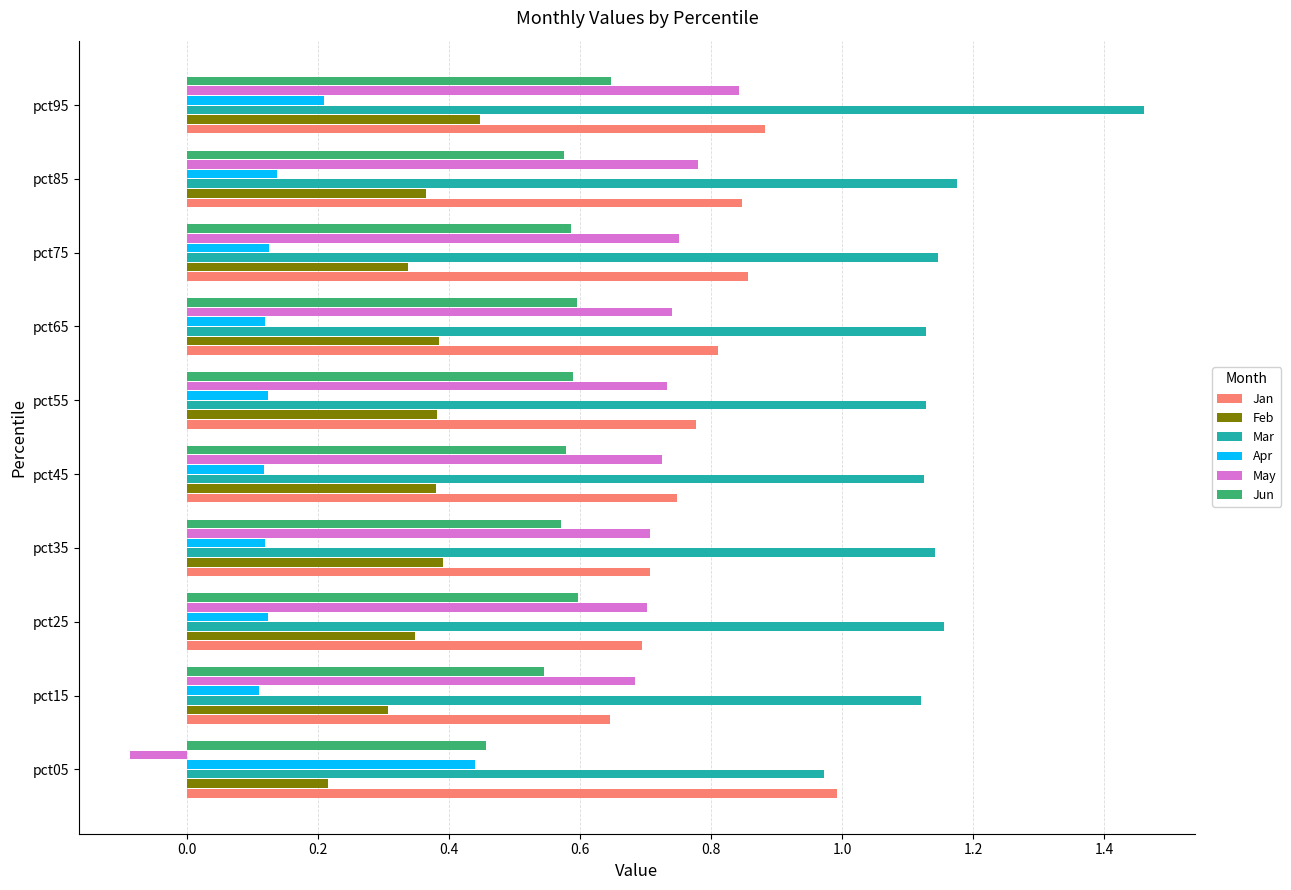

What is the sum of all Jan values?

8.0